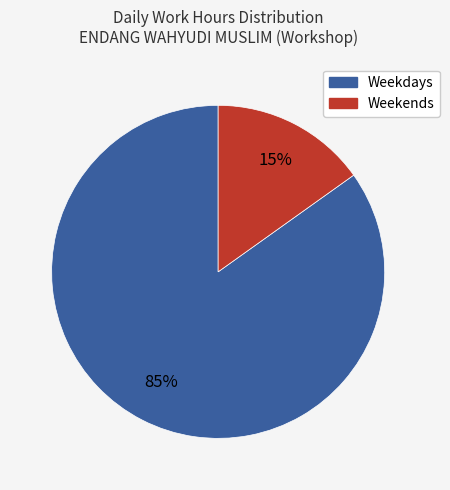

To the nearest percent, what is the difference between the largest and smallest slice percentages?

70%